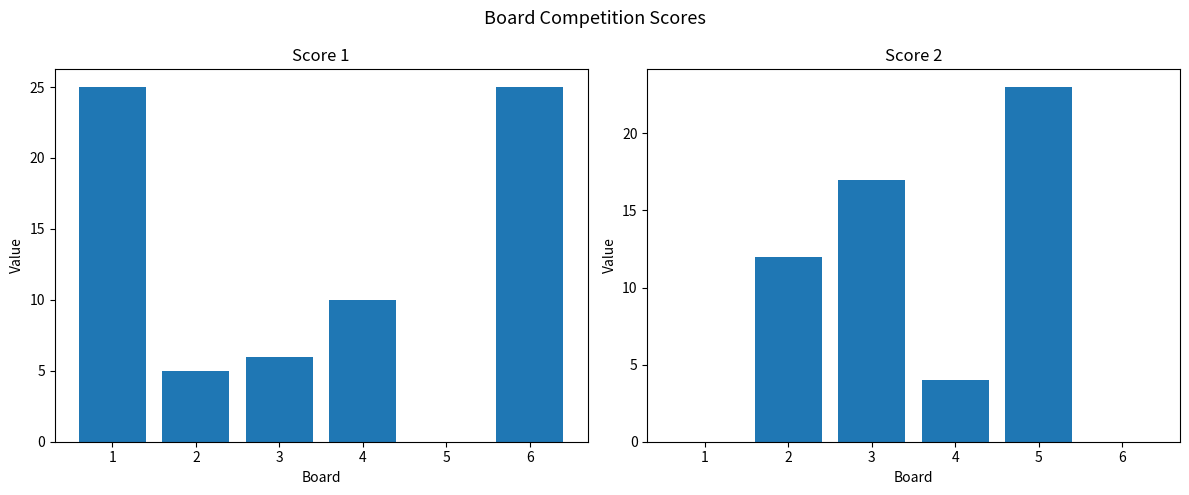

What is the average value of the Score 1 series?

12